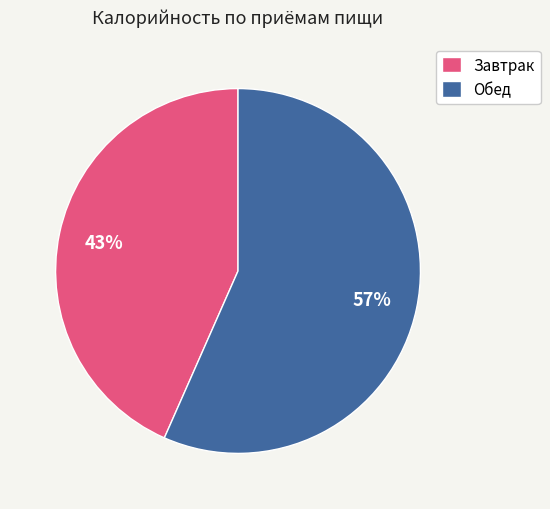

Which category has the biggest portion of the pie?

Обед